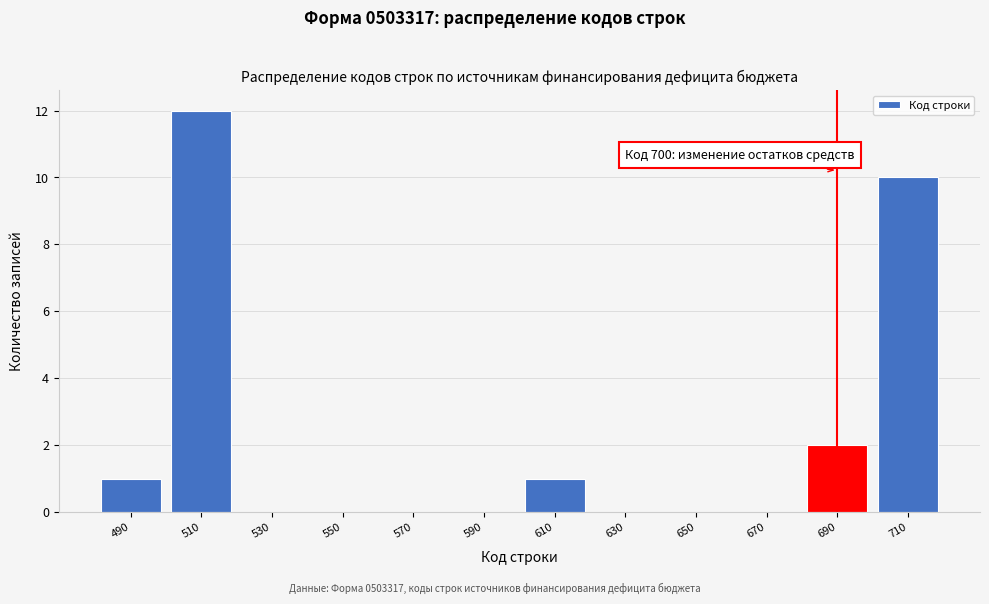

Reading left to right, list all the values displayed in this chart.

490=1	510=12	530=0	550=0	570=0	590=0	610=1	630=0	650=0	670=0	690=2	710=10